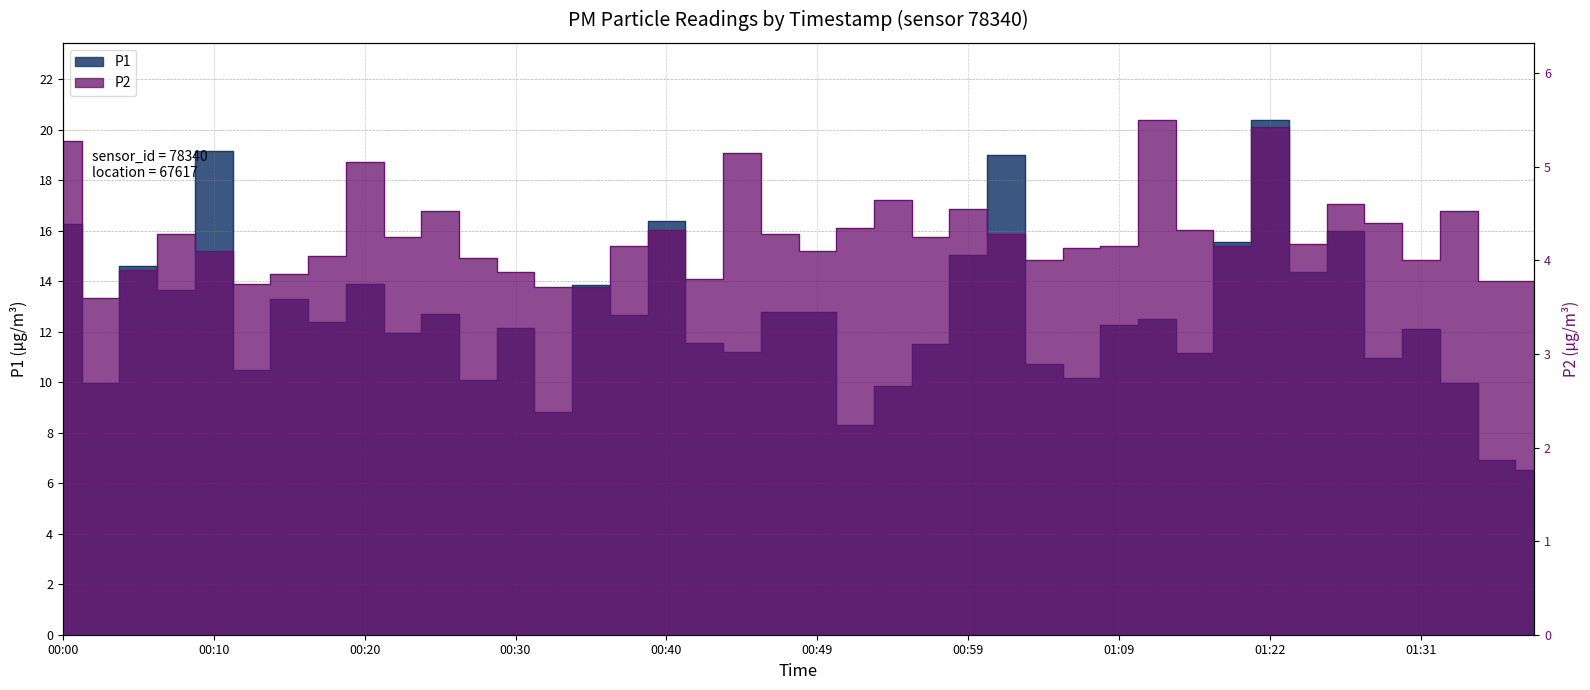

What is the highest value of the P2 series?

5.5